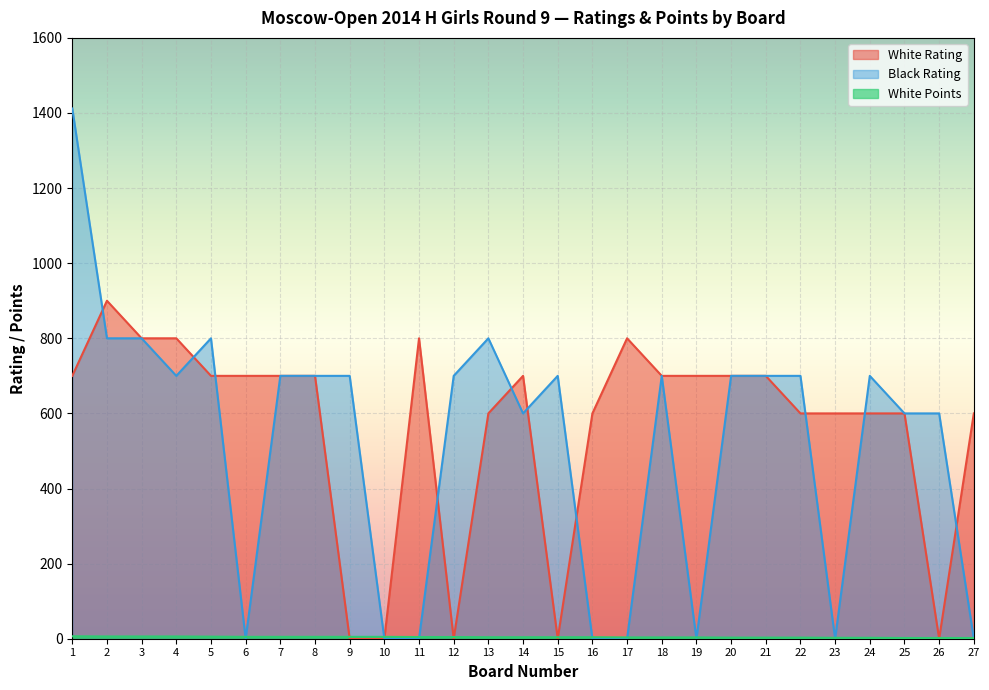

Reading right to left, what are all the values shown in this chart?

White Rating: 27=600.0	26=0.0	25=600.0	24=600.0	23=600.0	22=600.0	21=700.0	20=700.0	19=700.0	18=700.0	17=800.0	16=600.0	15=0.0	14=700.0	13=600.0	12=0.0	11=800.0	10=0.0	9=0.0	8=700.0	7=700.0	6=700.0	5=700.0	4=800.0	3=800.0	2=900.0	1=700.0
Black Rating: 27=0.0	26=600.0	25=600.0	24=700.0	23=0.0	22=700.0	21=700.0	20=700.0	19=0.0	18=700.0	17=0.0	16=0.0	15=700.0	14=600.0	13=800.0	12=700.0	11=0.0	10=0.0	9=700.0	8=700.0	7=700.0	6=0.0	5=800.0	4=700.0	3=800.0	2=800.0	1=1412.0
White Points: 27=2.0	26=2.0	25=2.0	24=2.5	23=2.5	22=3.0	21=3.0	20=3.0	19=3.5	18=3.5	17=3.5	16=4.0	15=4.0	14=4.0	13=4.0	12=4.5	11=4.5	10=5.0	9=5.0	8=5.0	7=5.0	6=5.0	5=5.5	4=6.0	3=6.0	2=6.0	1=6.5